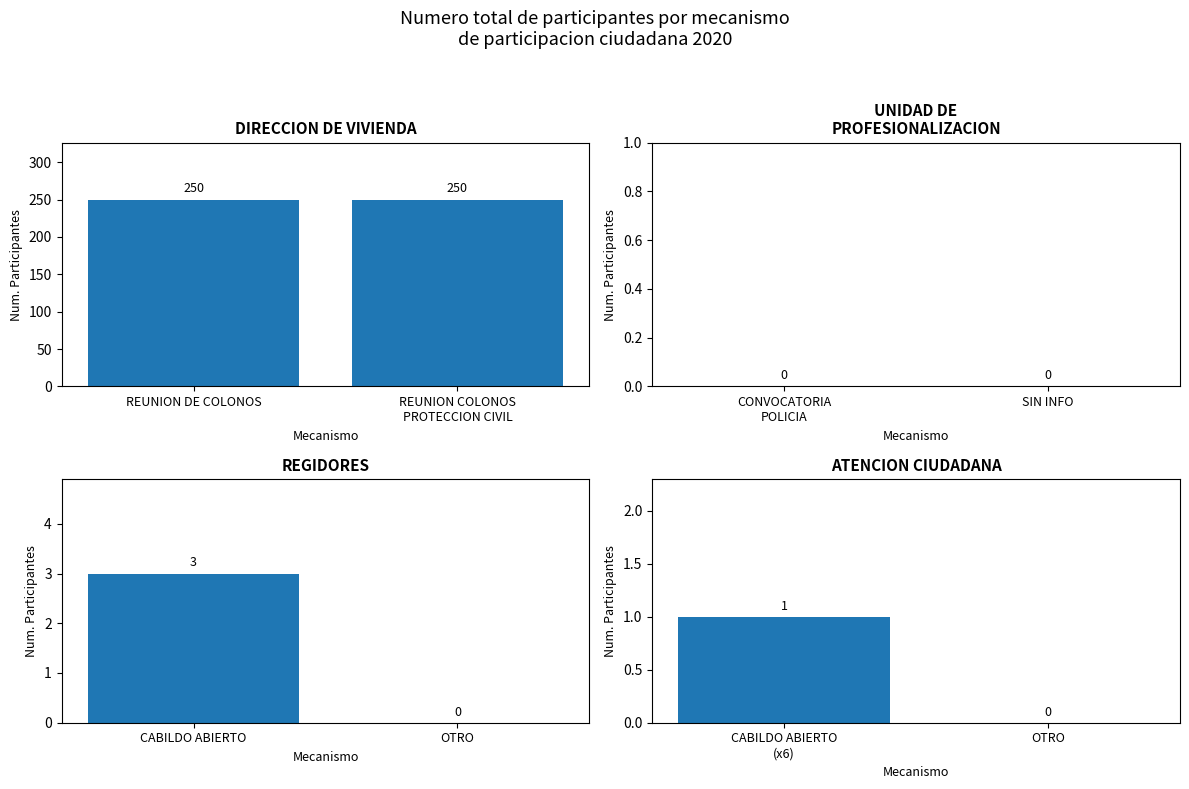

What is the value of the DIRECCION DE VIVIENDA bar at the 1st from the left?

250